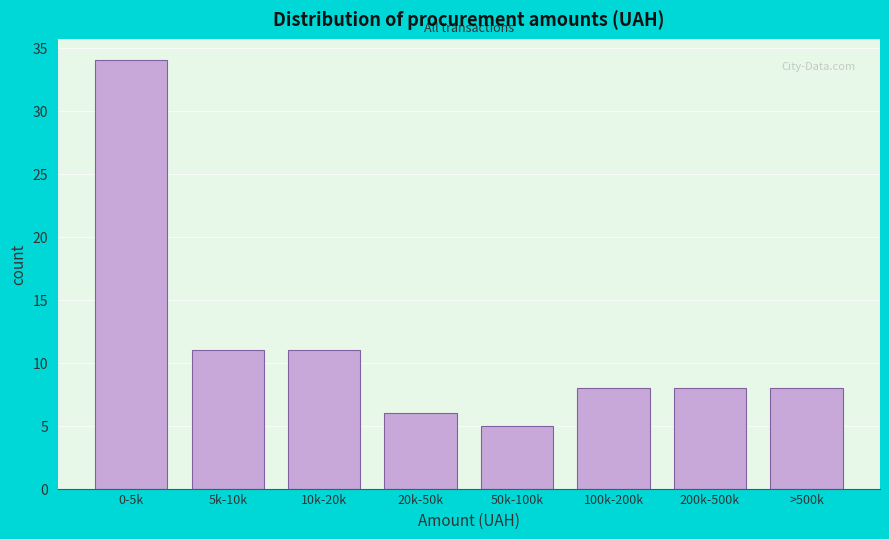

Reading left to right, what are all the values shown in this chart?

34	11	11	6	5	8	8	8